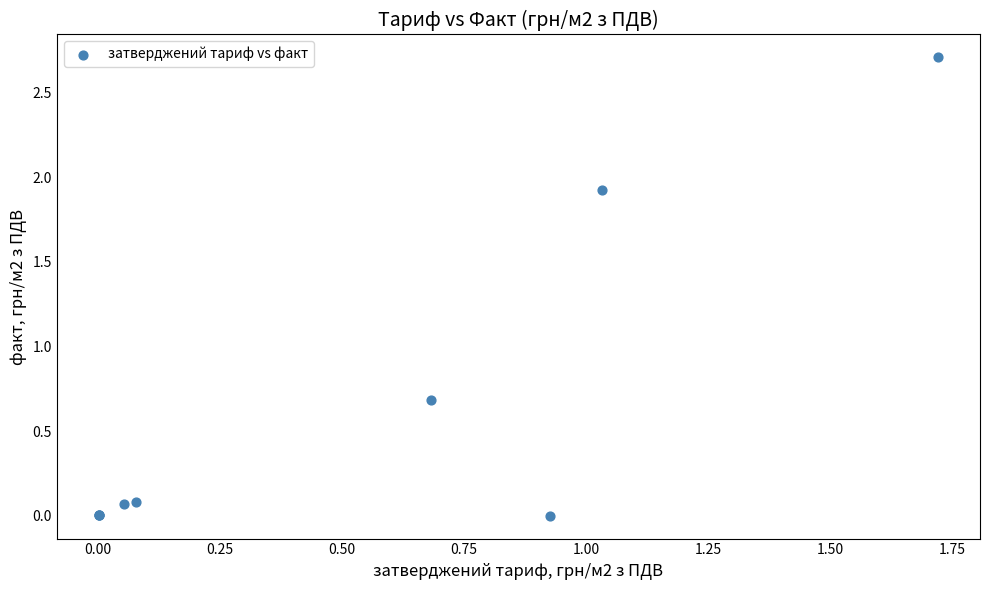

What Y value in the scatter plot is closest to 1?

0.7